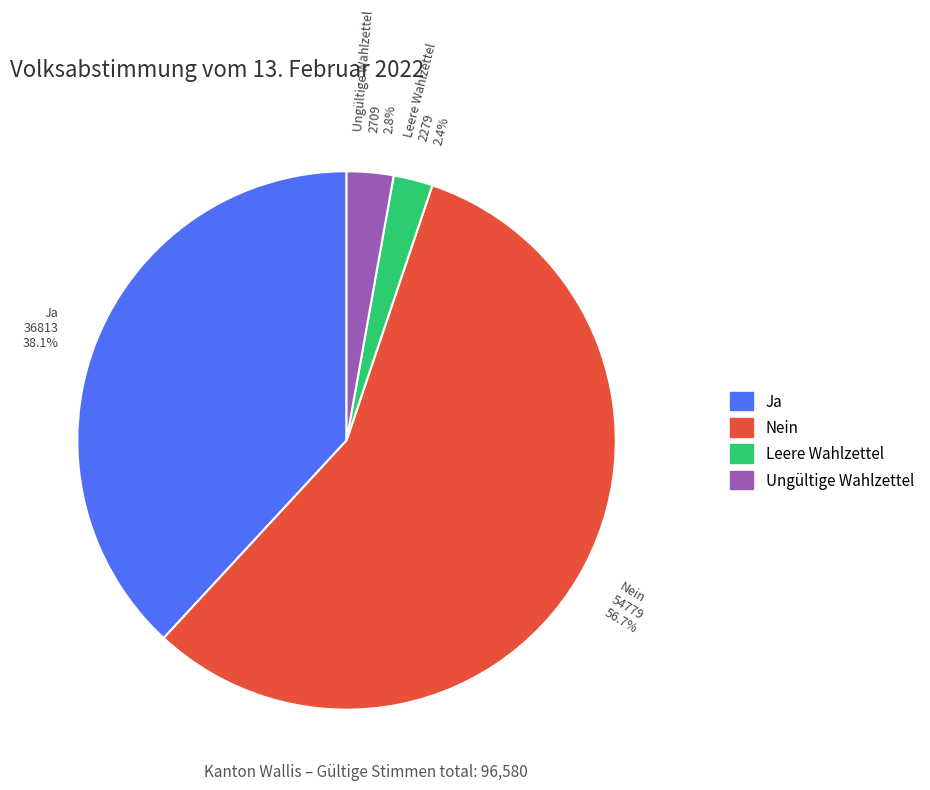

To the nearest percent, what percentage of the pie is Leere Wahlzettel?

2%